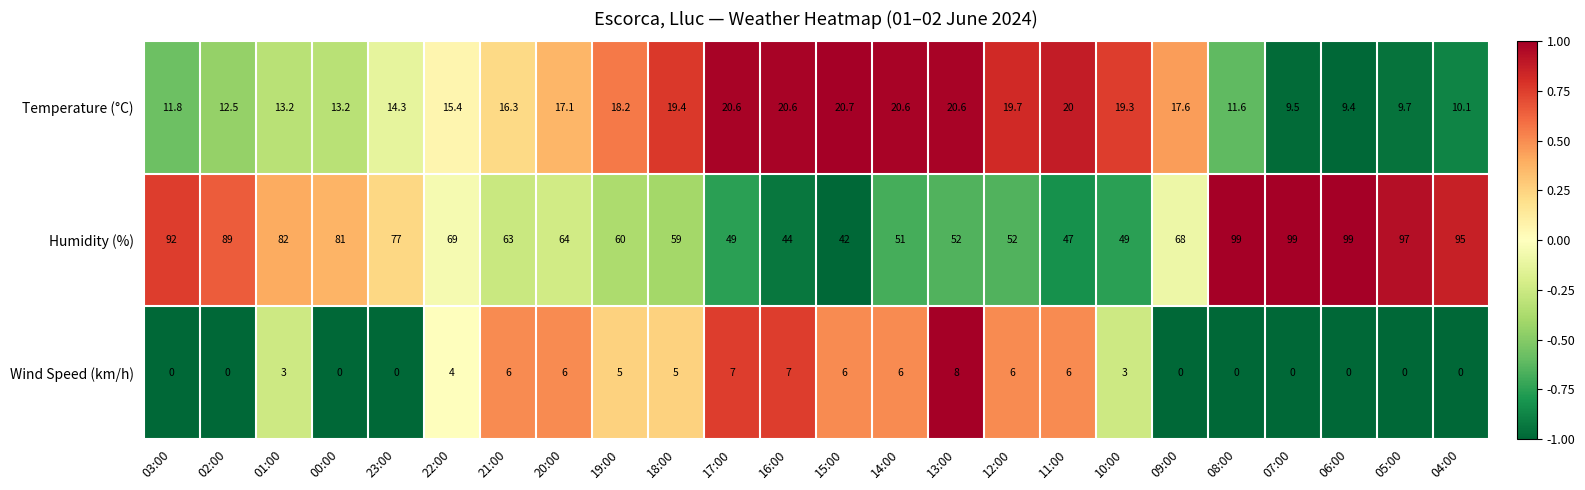

What is the sum of all Temperature (°C) values?

381.4